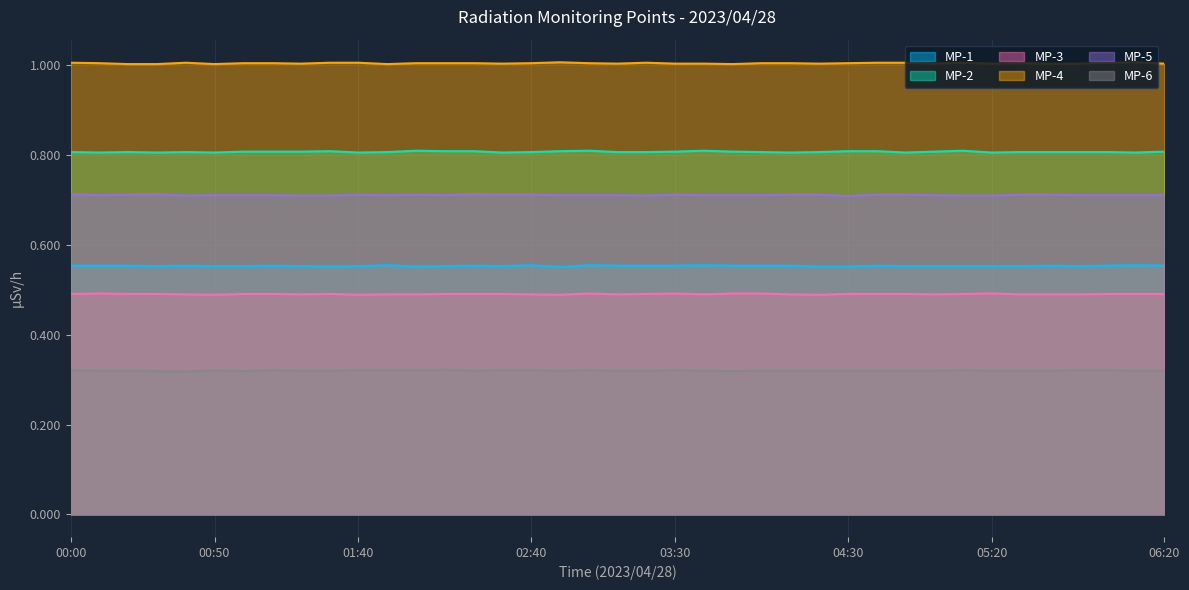

The MP-5 series shows 1.0 at 00:40. True or false?

False